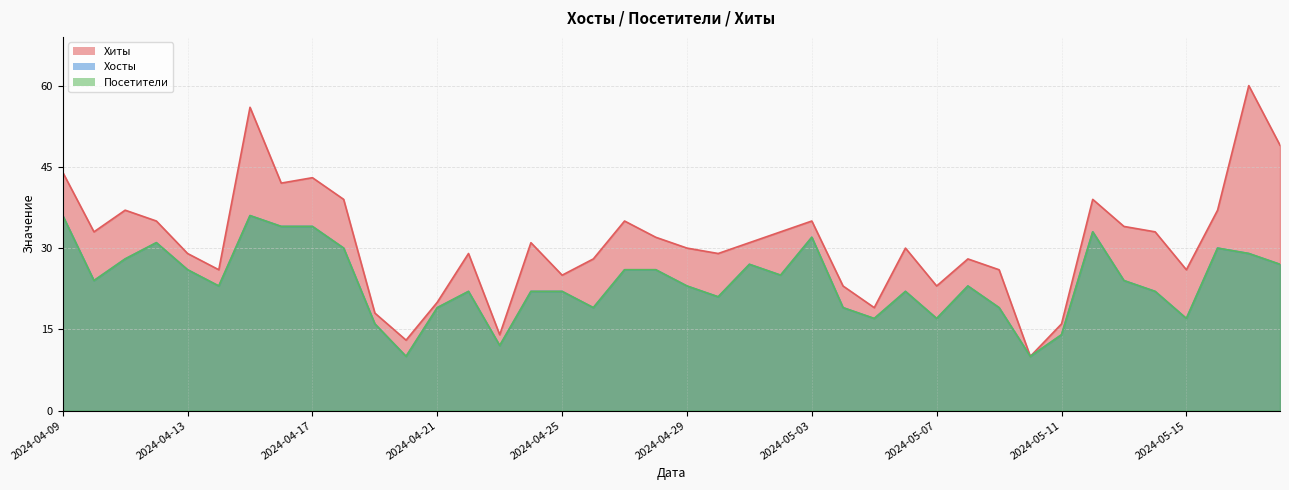

Rank the series at 2024-05-04 from highest to lowest value.

Хиты, Хосты, Посетители